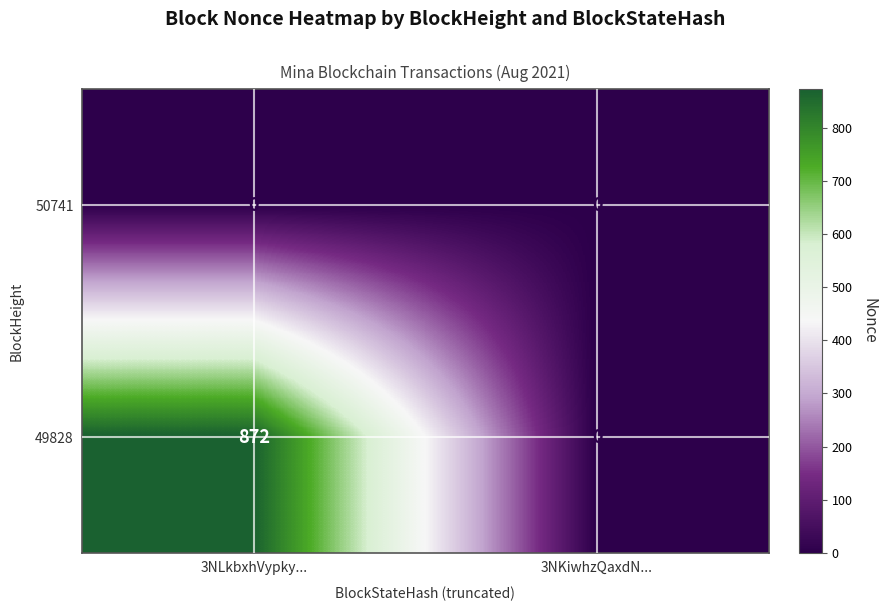

What is the maximum value shown in the chart?

872